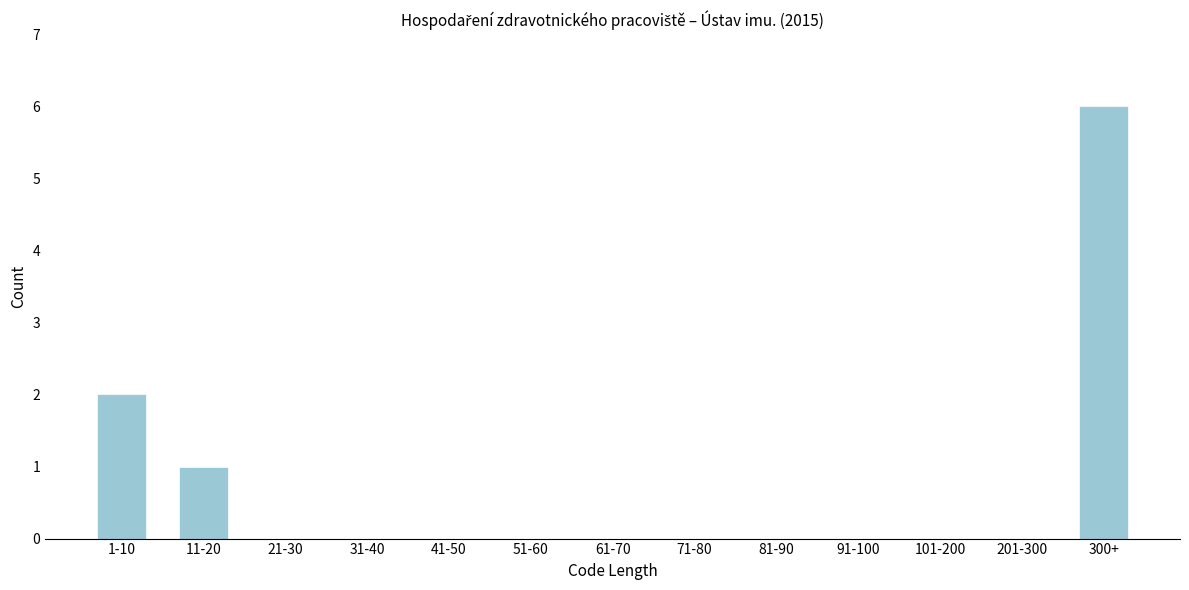

Reading left to right, extract all data points from this chart.

1-10=2	11-20=1	21-30=0	31-40=0	41-50=0	51-60=0	61-70=0	71-80=0	81-90=0	91-100=0	101-200=0	201-300=0	300+=6